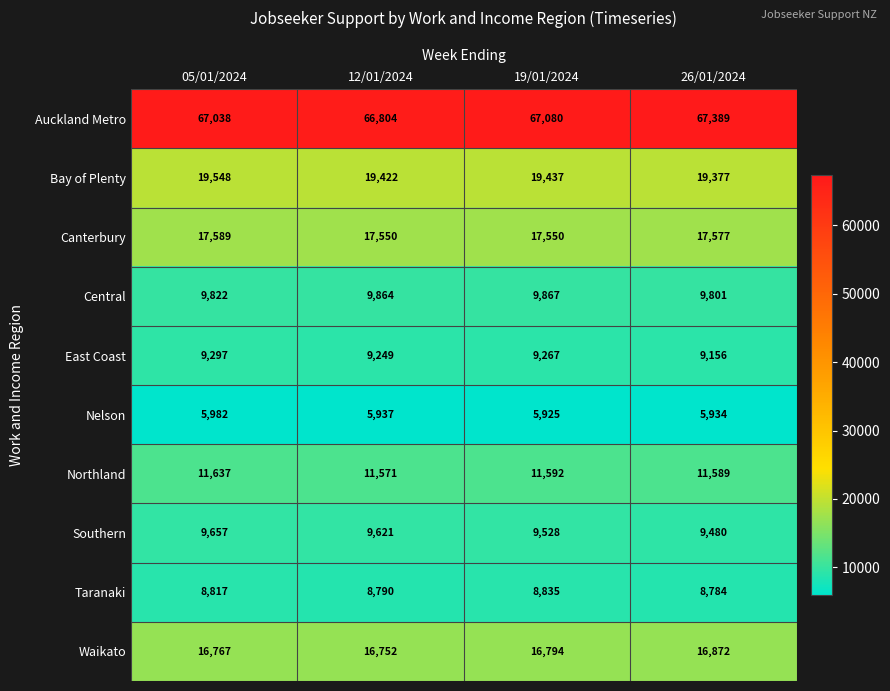

At which category is the sum across all series the highest?

05/01/2024